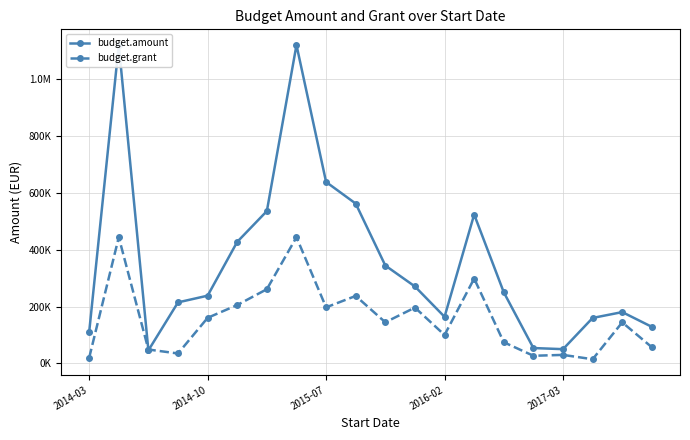

What is the average value of the budget.amount series?

356697.2